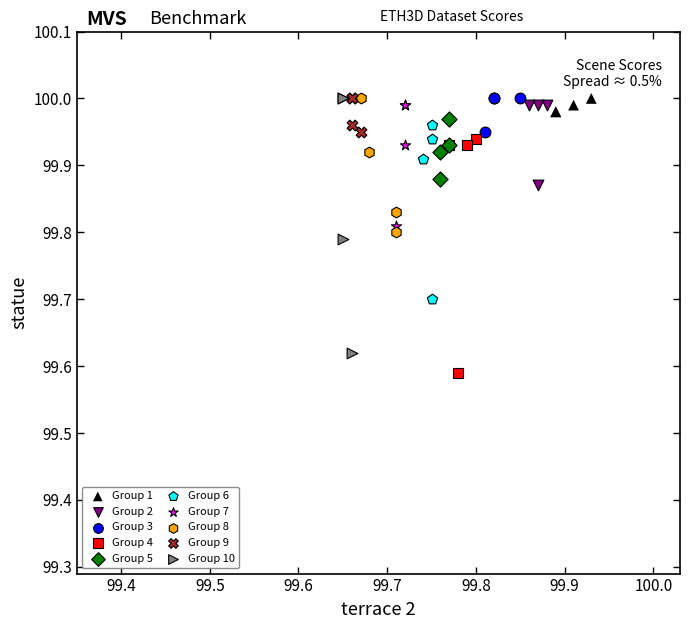

Which series has the widest spread of Y values?

Group 10